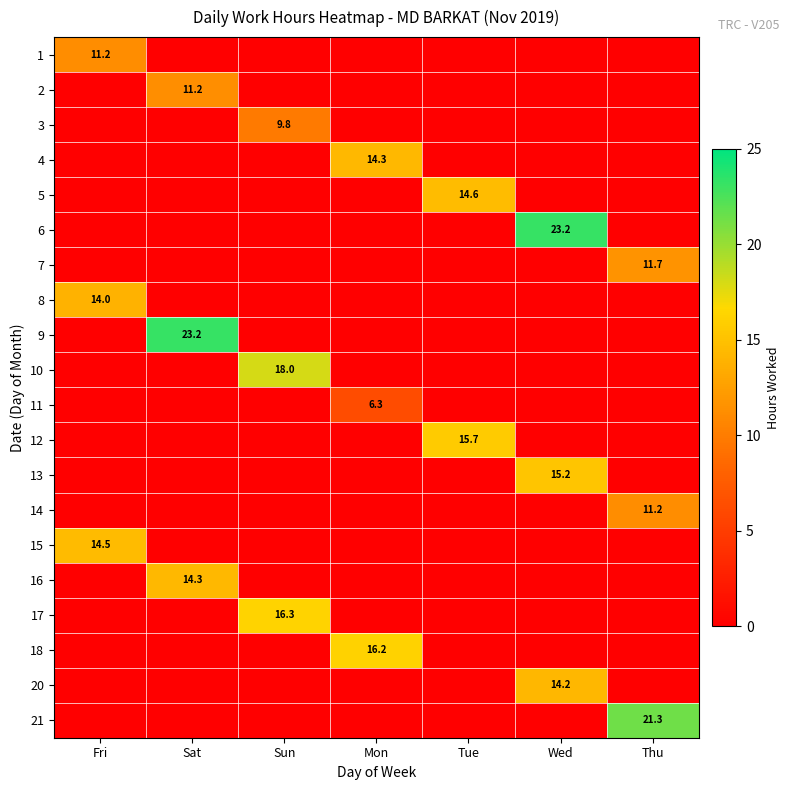

What is the total value across all series at Sun?

44.1